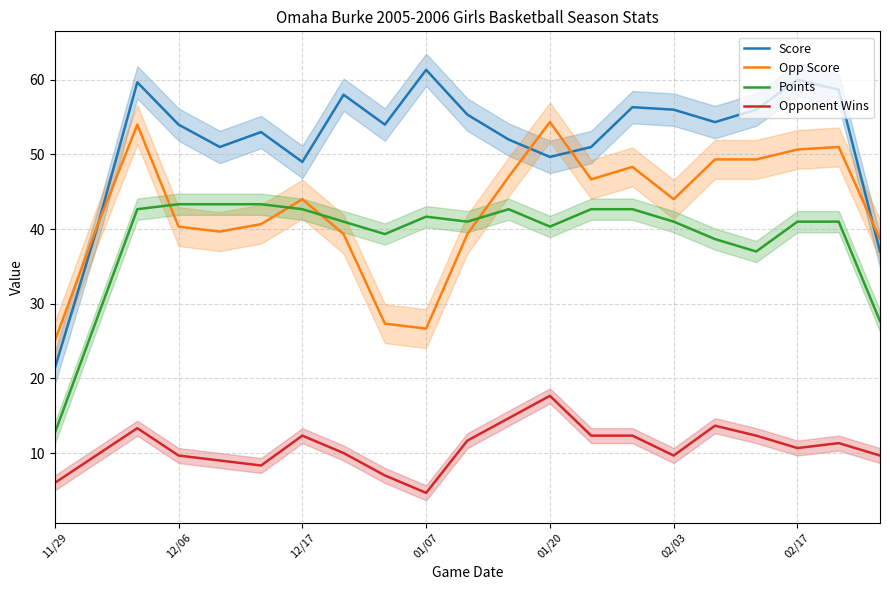

How many lines are shown in the chart?

4